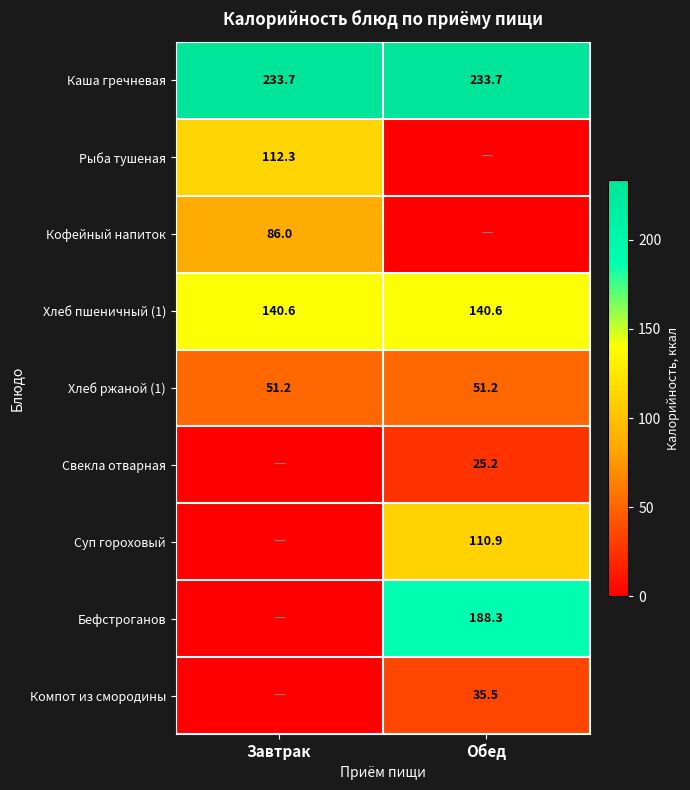

Between Завтрак and Обед, which series saw the biggest shift?

Бефстроганов